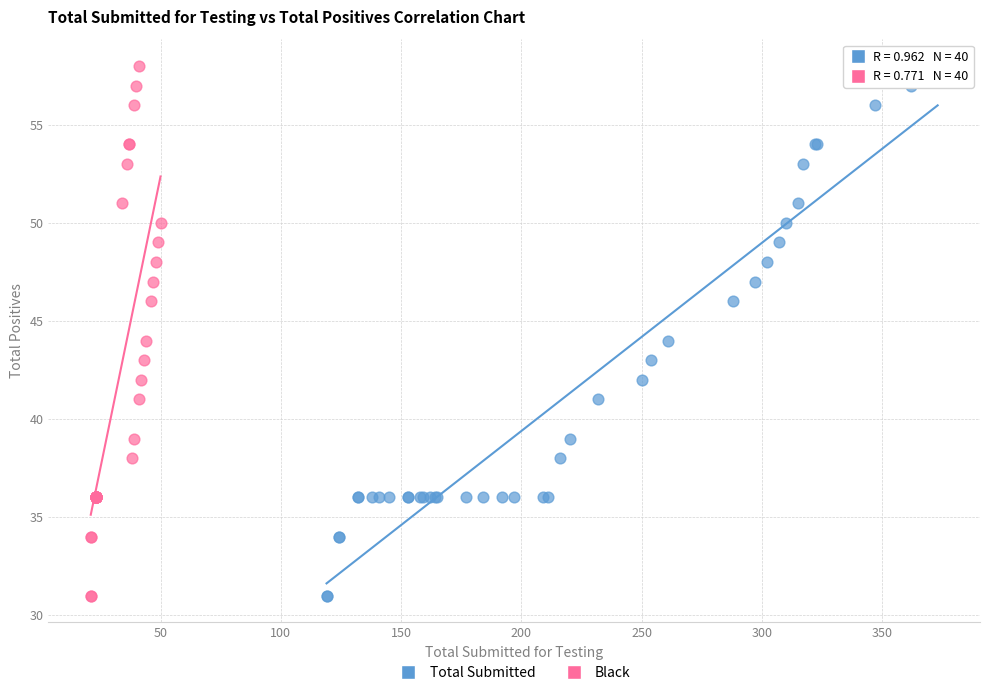

What are all the series names shown in the legend?

Total Submitted, Black